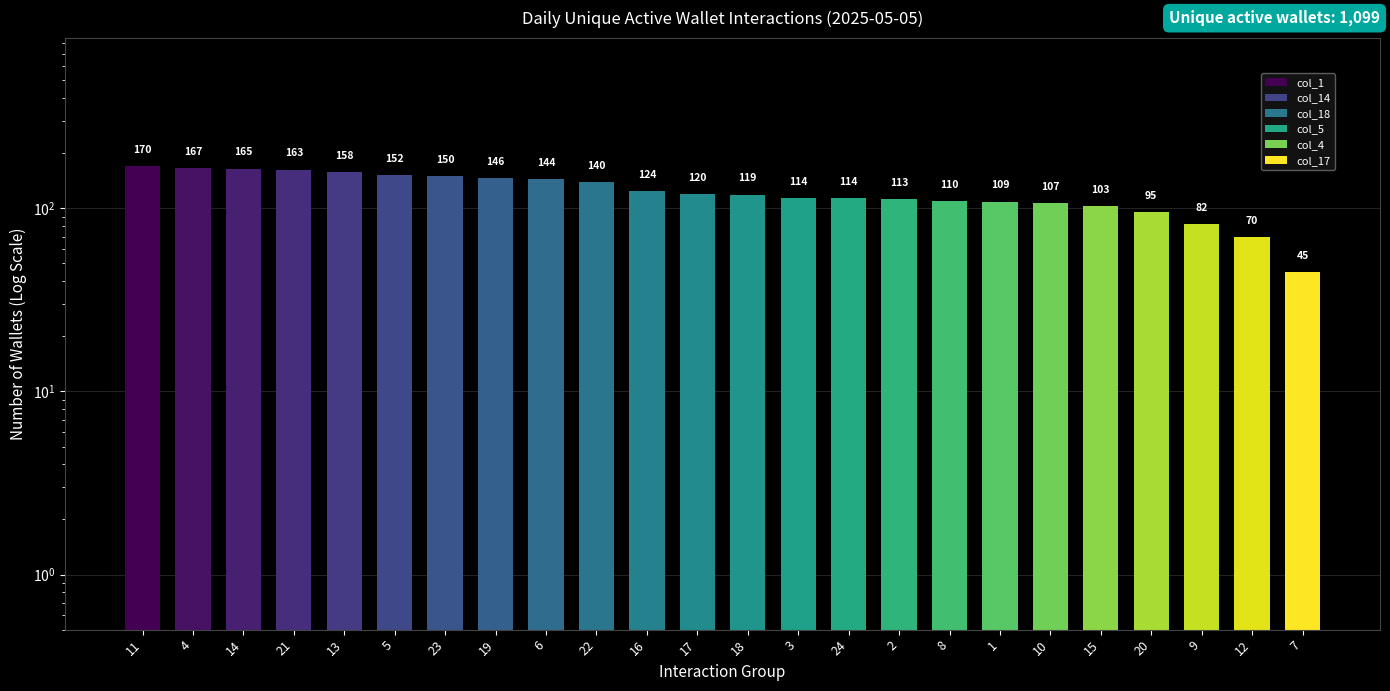

What is the difference between the second highest and second lowest values?

97